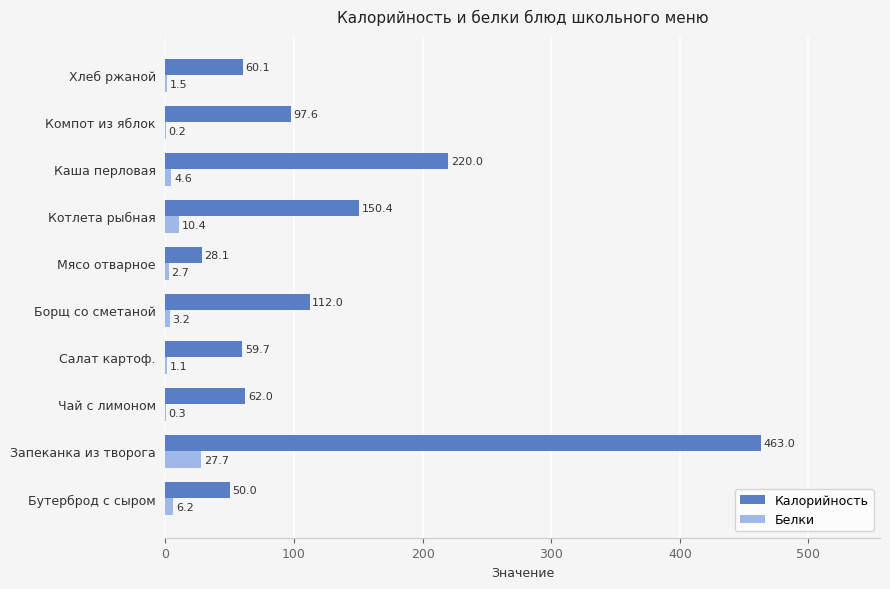

Which series has the largest total across all categories?

Калорийность